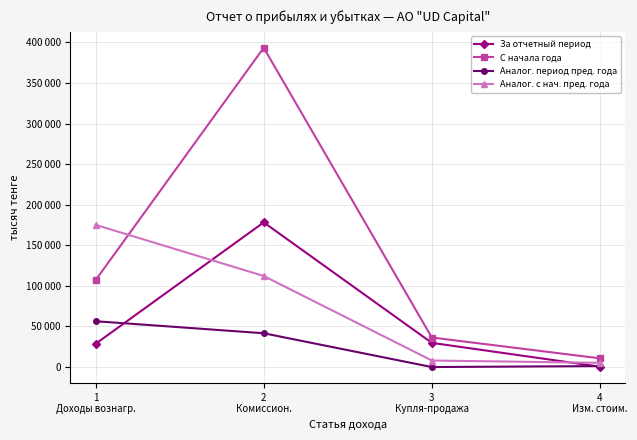

Between 2
Комиссион. and 4
Изм. стоим., which series saw the biggest shift?

С начала года